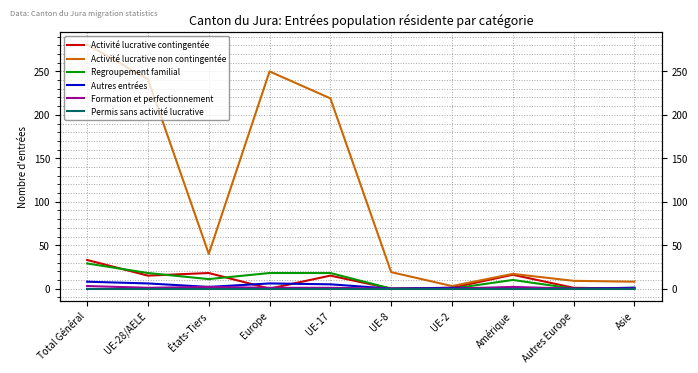

The Activité lucrative contingentée series shows 2 at UE-2. True or false?

False